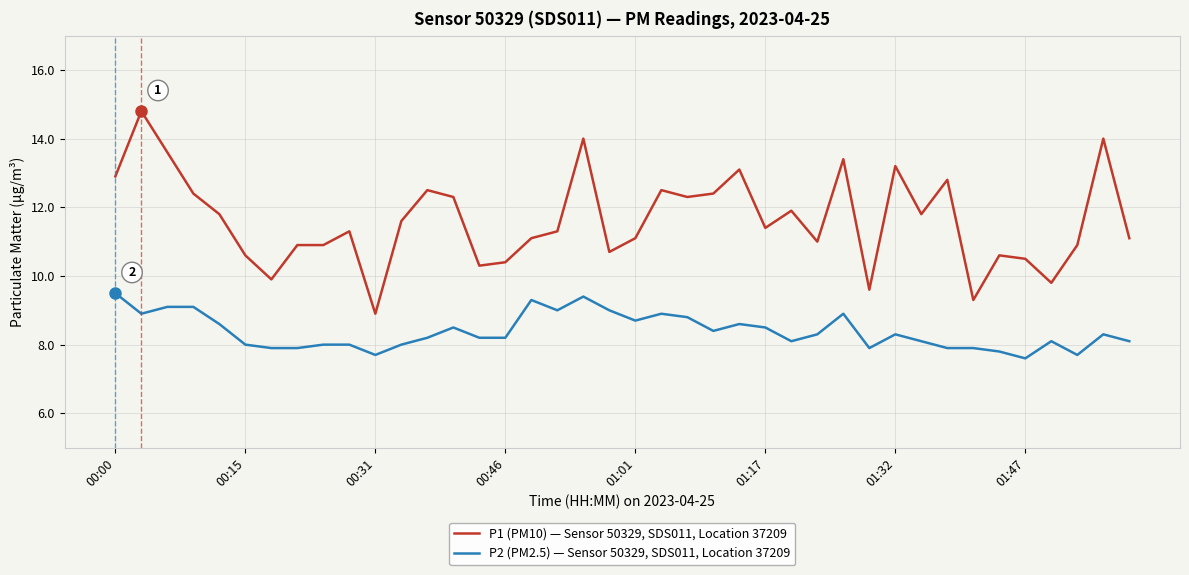

What is the maximum value for P2 (PM2.5) — Sensor 50329, SDS011, Location 37209?

9.5